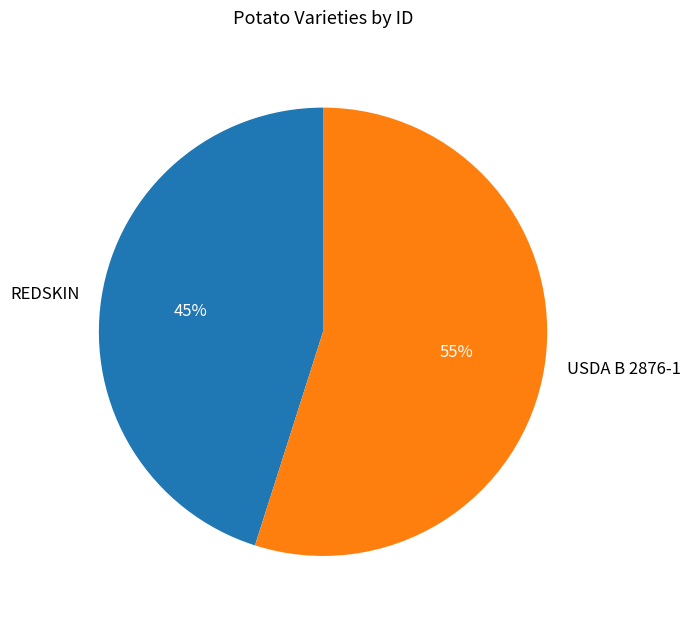

What is the ratio of the value at USDA B 2876-1 to the value at REDSKIN?

1.2